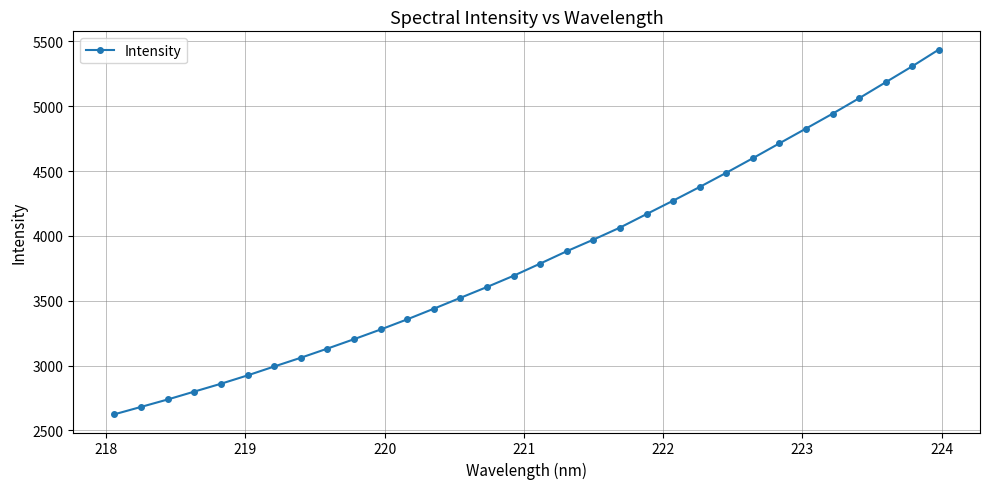

True or false: the data has more than 2 interior local peaks.

False